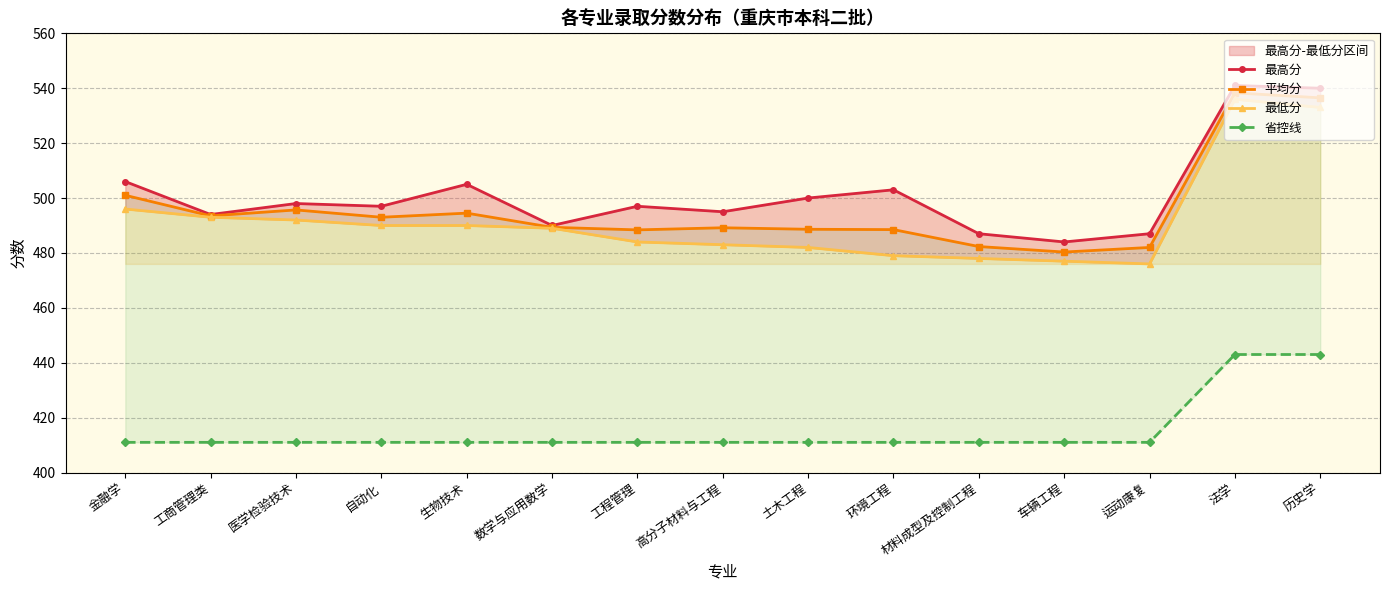

What is the label of the 11th point from the right?

生物技术